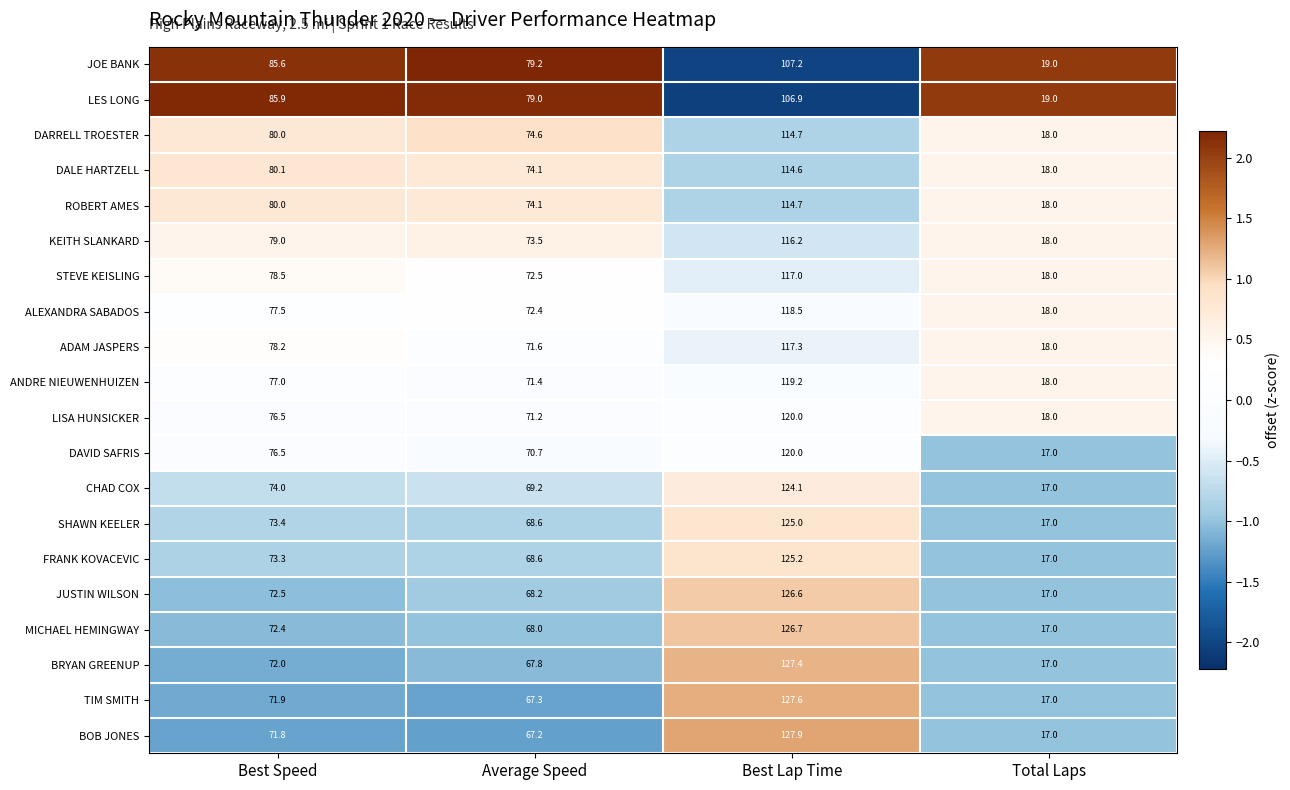

List the labels in order of FRANK KOVACEVIC value, largest first.

Best Lap Time, Best Speed, Average Speed, Total Laps